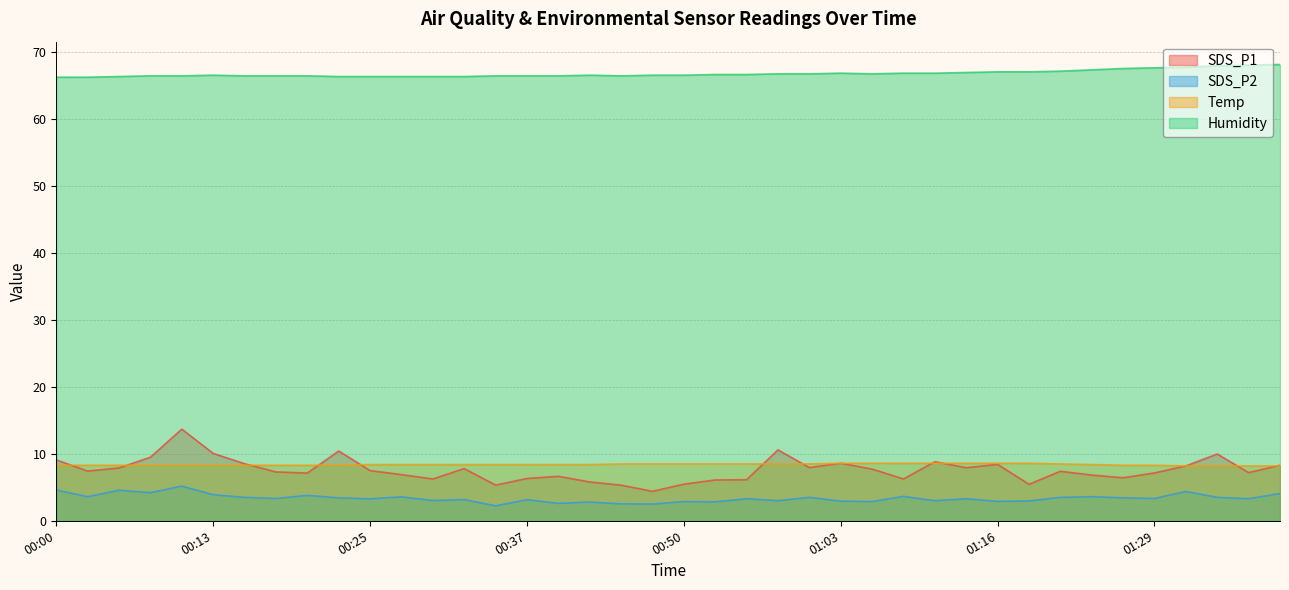

Rank the categories by SDS_P1 value from lowest to highest.

00:47, 00:45, 00:35, 01:18, 00:50, 00:42, 00:53, 00:55, 00:30, 01:08, 00:37, 01:26, 00:40, 01:24, 00:28, 00:20, 01:29, 01:37, 00:18, 01:21, 00:03, 00:25, 01:05, 00:32, 00:05, 01:13, 01:00, 01:32, 01:39, 01:16, 00:15, 01:03, 01:11, 00:00, 00:08, 01:34, 00:13, 00:23, 00:58, 00:10